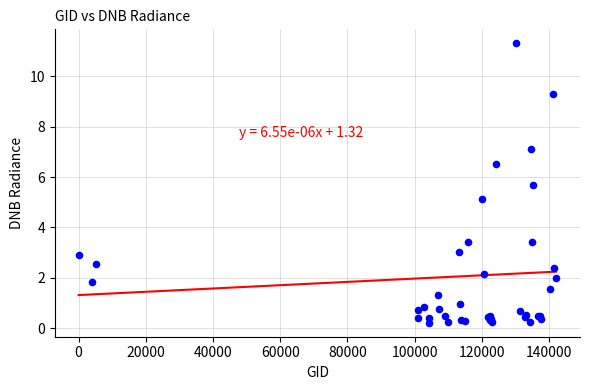

What Y value in the scatter plot is closest to 5?

5.1